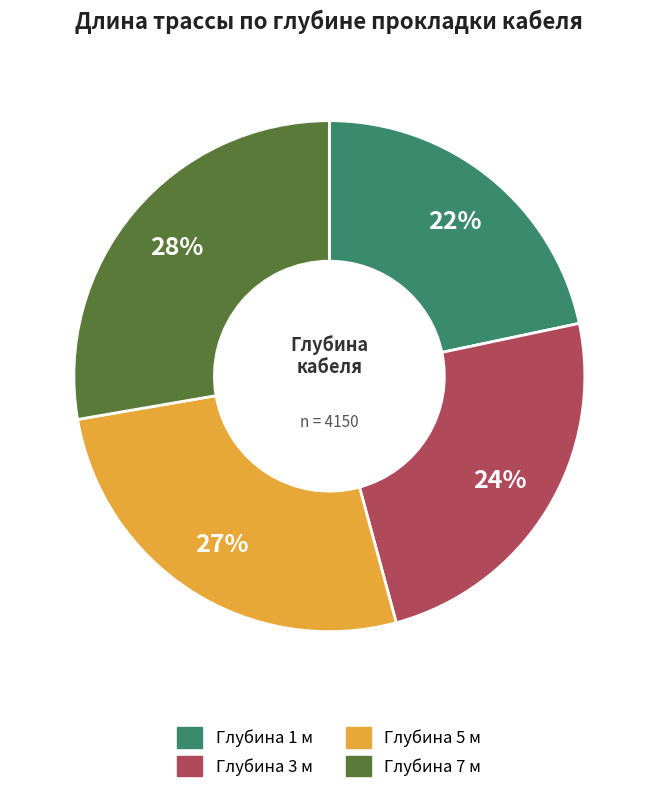

How many slices are in this pie chart?

4